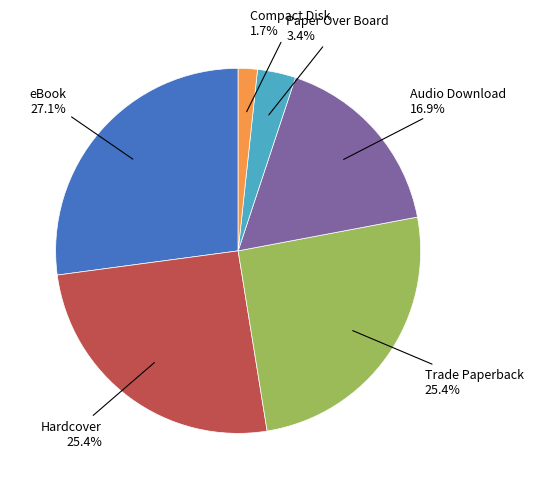

To the nearest percent, what portion does Hardcover represent?

25%